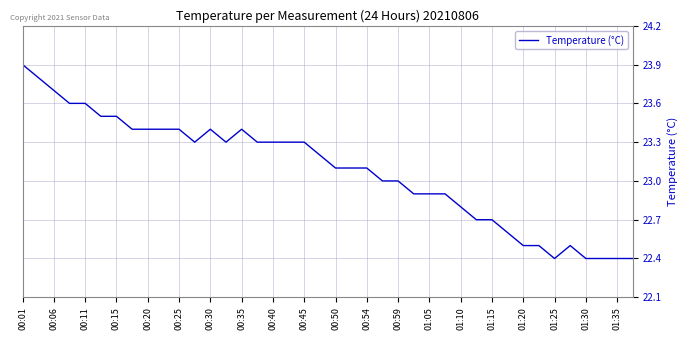

Reading left to right, transcribe all the data shown in this chart.

23.9	23.8	23.7	23.6	23.6	23.5	23.5	23.4	23.4	23.4	23.4	23.3	23.4	23.3	23.4	23.3	23.3	23.3	23.3	23.2	23.1	23.1	23.1	23.0	23.0	22.9	22.9	22.9	22.8	22.7	22.7	22.6	22.5	22.5	22.4	22.5	22.4	22.4	22.4	22.4